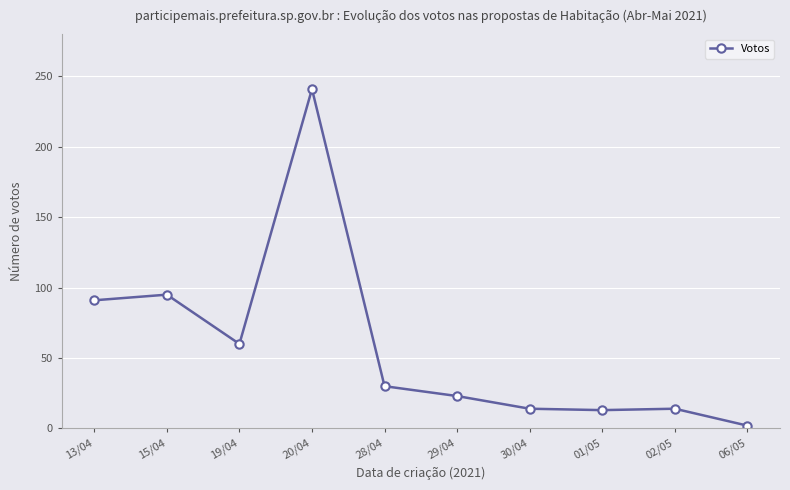

Where is the data nearest to the value 121?

15/04